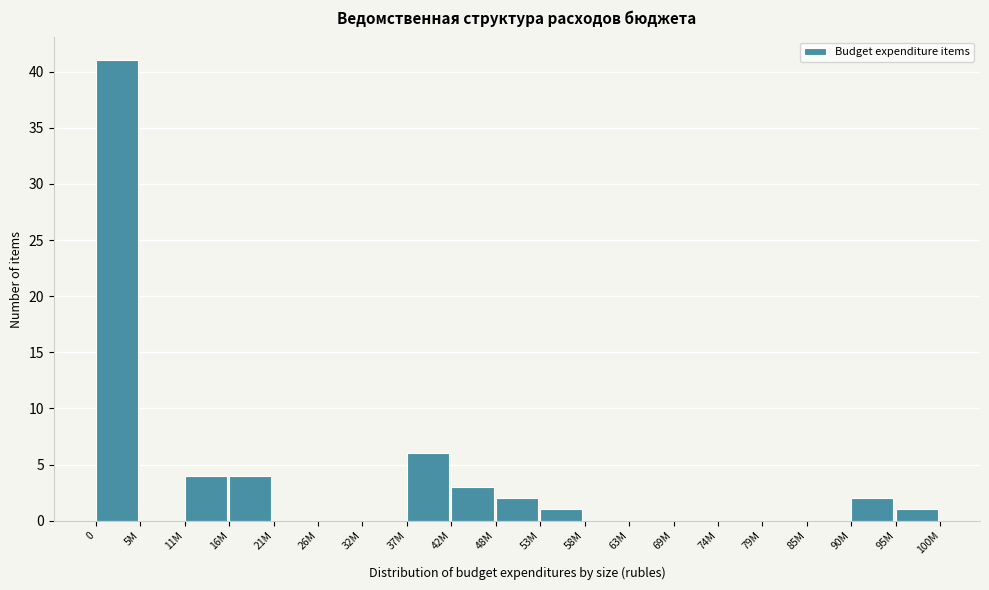

Reading left to right, transcribe all the data shown in this chart.

0=41	5M=0	11M=4	16M=4	21M=0	26M=0	32M=0	37M=6	42M=3	48M=2	53M=1	58M=0	63M=0	69M=0	74M=0	79M=0	85M=0	90M=2	95M=1